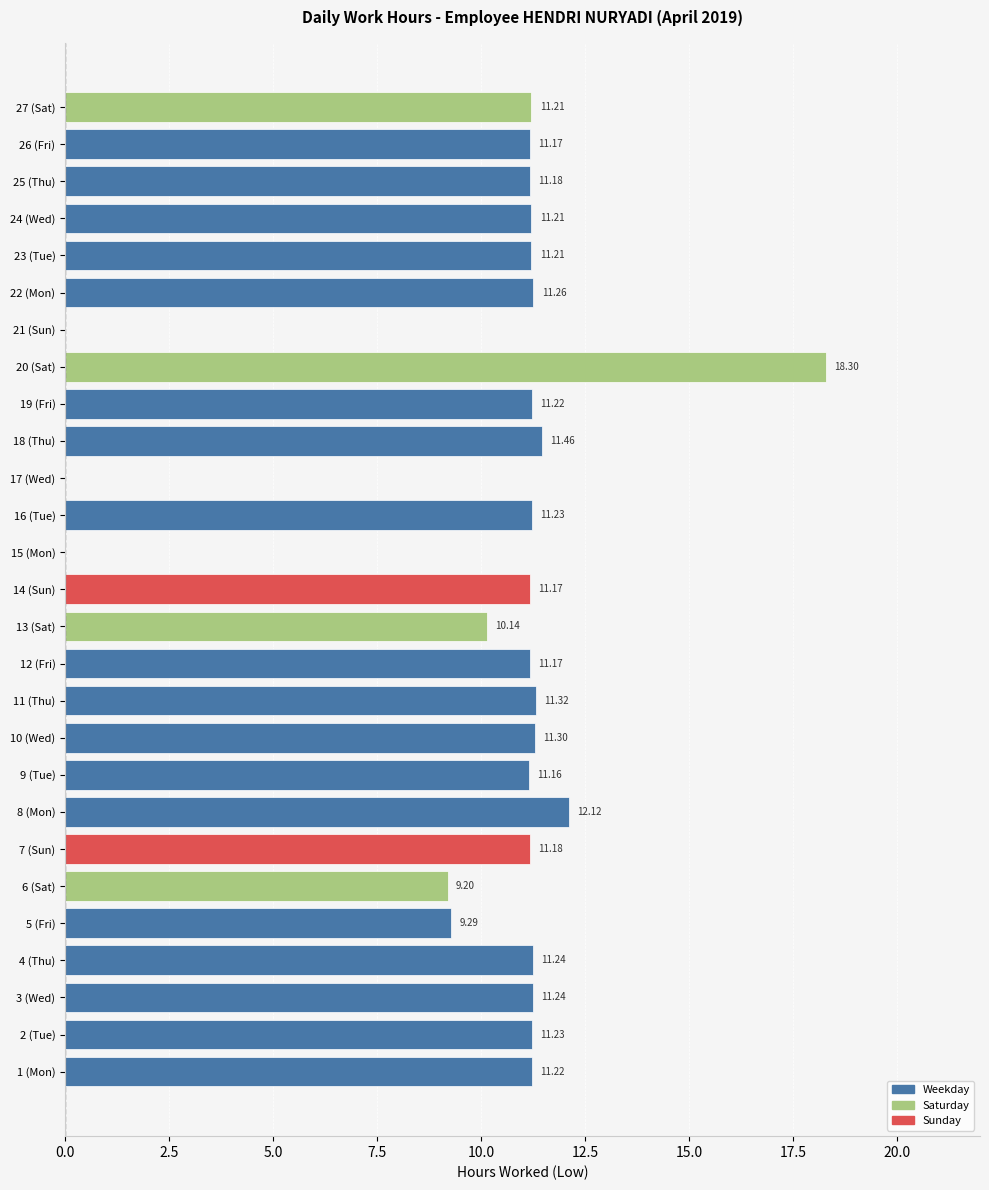

Are the bars grouped side by side (vs. stacked)?

No